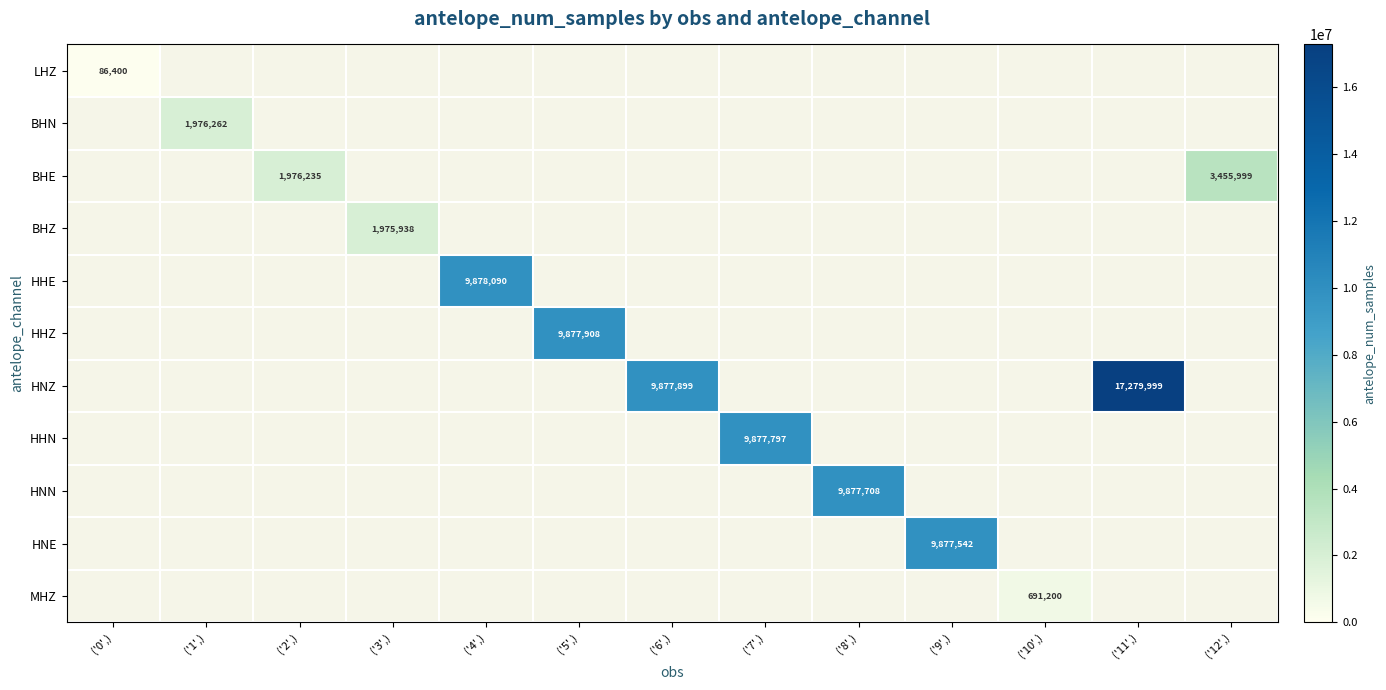

The value of BHN at ('1',) is 3317835. True or false?

False